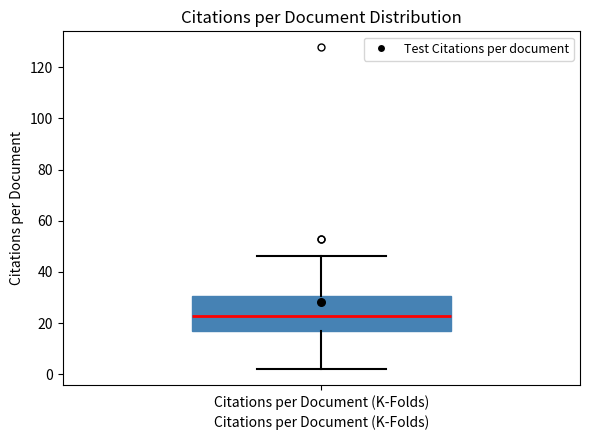

Transcribe this box plot: give where the median line is, the range the box spans, and where the two whiskers end, as read against the y-axis. The values are not printed on the chart, so give them approximately, as read against the axis.

median 22, box 18 to 30, whiskers 2 to 46